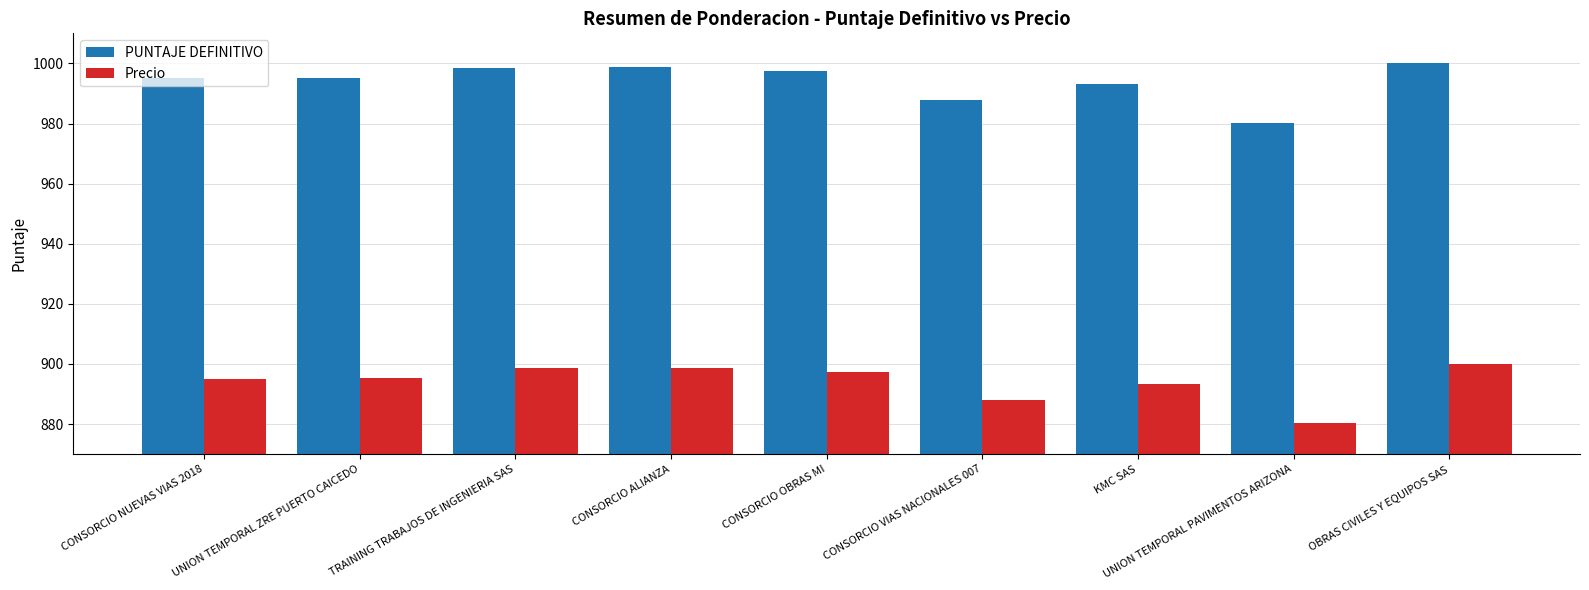

At which category is the sum across all series the highest?

OBRAS CIVILES Y EQUIPOS SAS